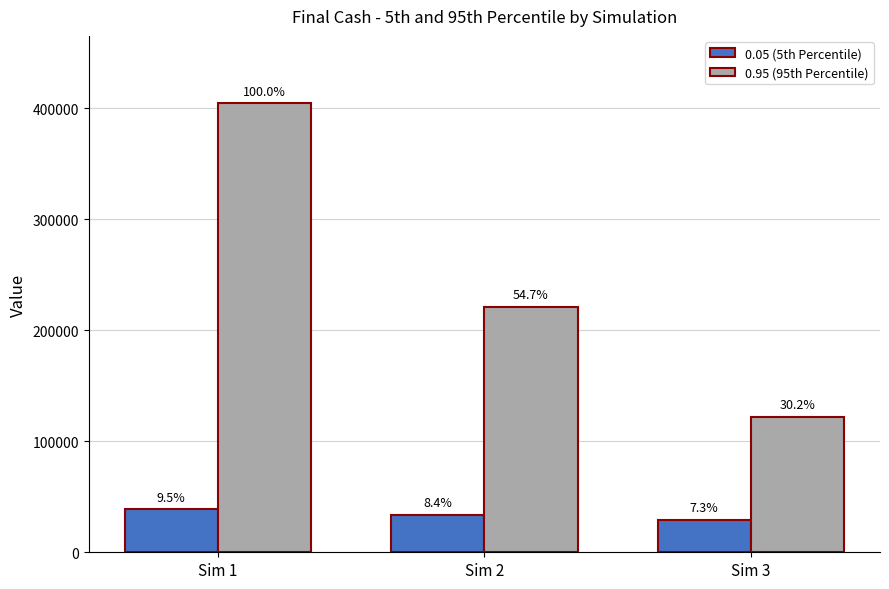

What is the total value across all series at Sim 1?

443146.8